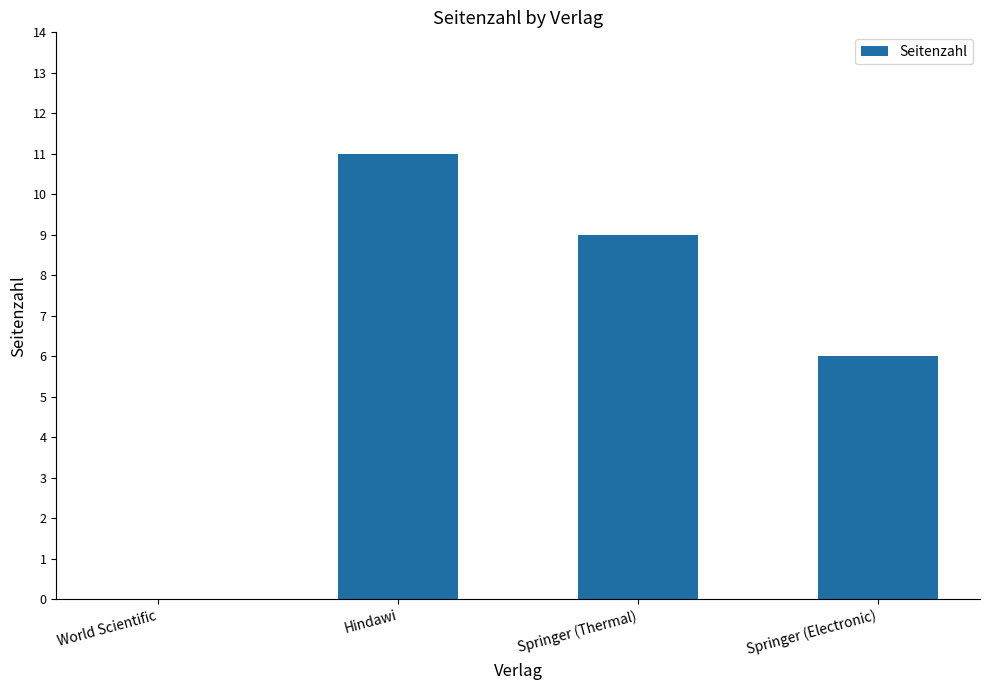

What is the maximum value shown in the chart?

11